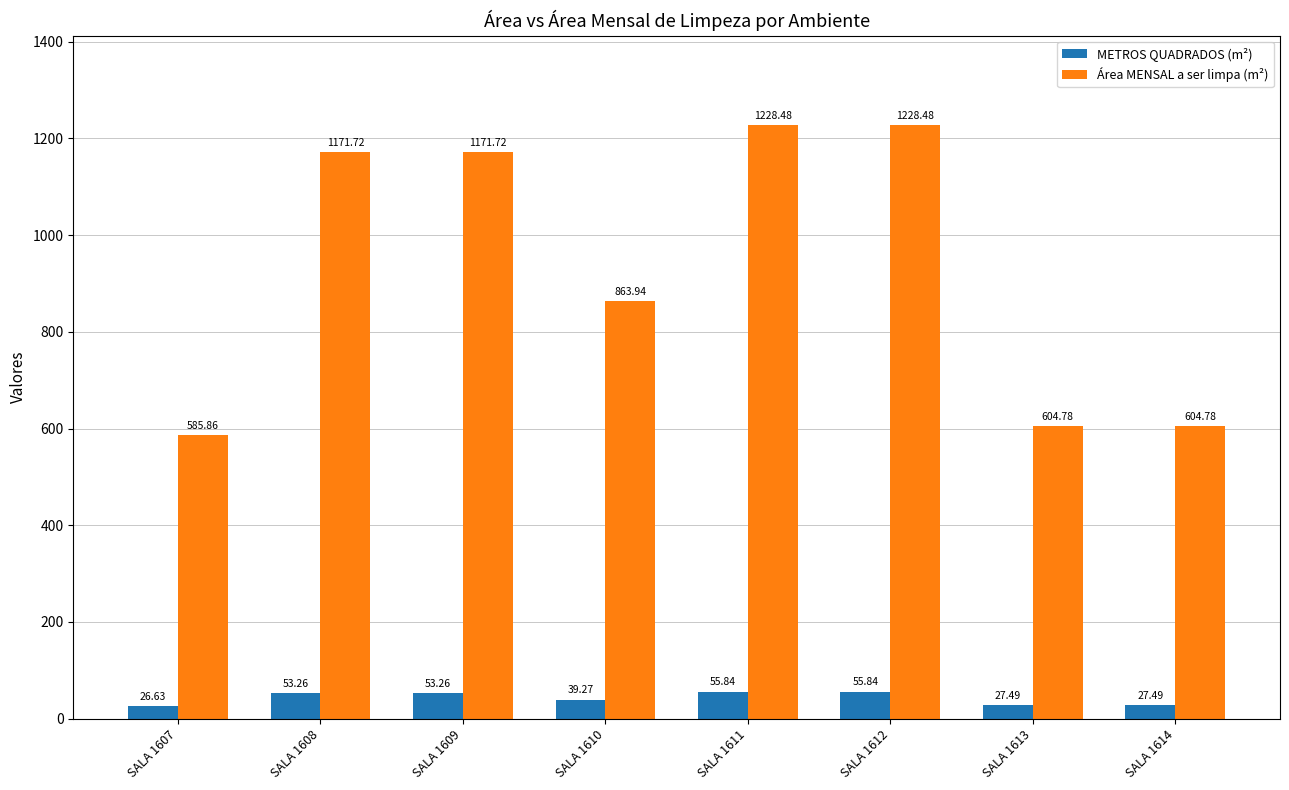

Reading left to right, transcribe all the data shown in this chart.

METROS QUADRADOS (m²): 26.6	53.3	53.3	39.3	55.8	55.8	27.5	27.5
Área MENSAL a ser limpa (m²): 585.9	1171.7	1171.7	863.9	1228.5	1228.5	604.8	604.8